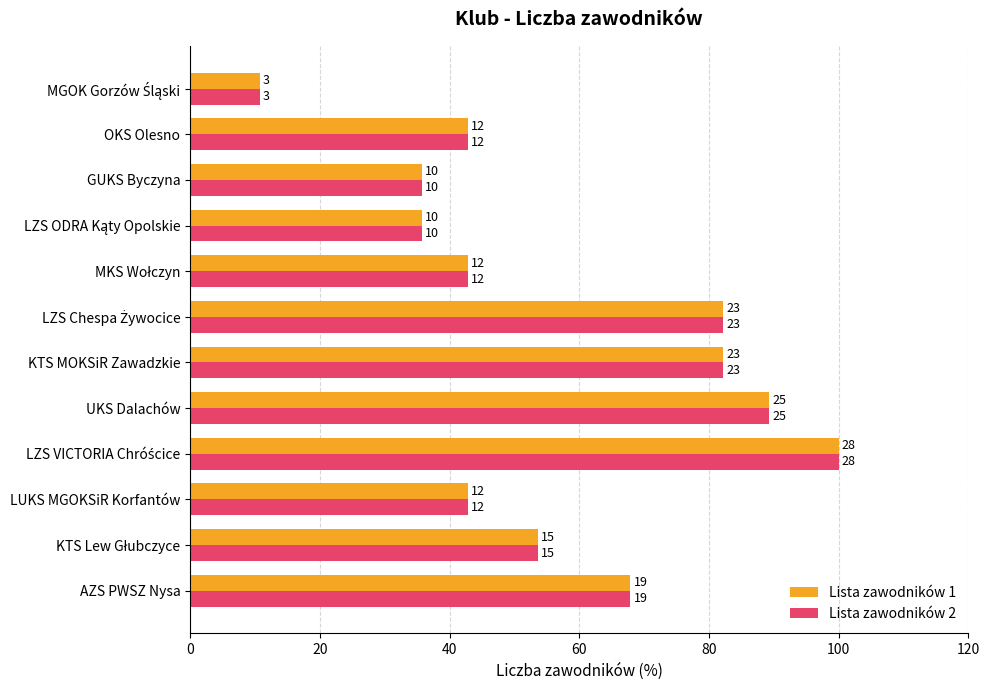

At how many categories does at least one series exceed 66?

5